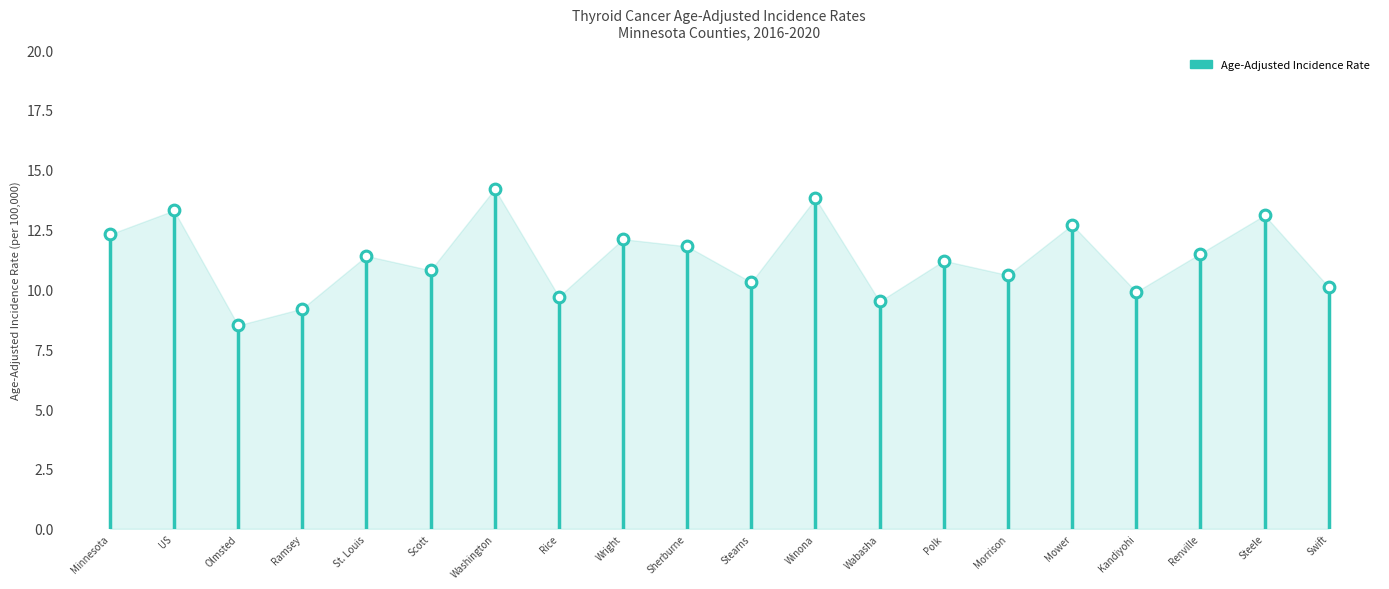

What is the change in value from Ramsey to Swift?

+0.9